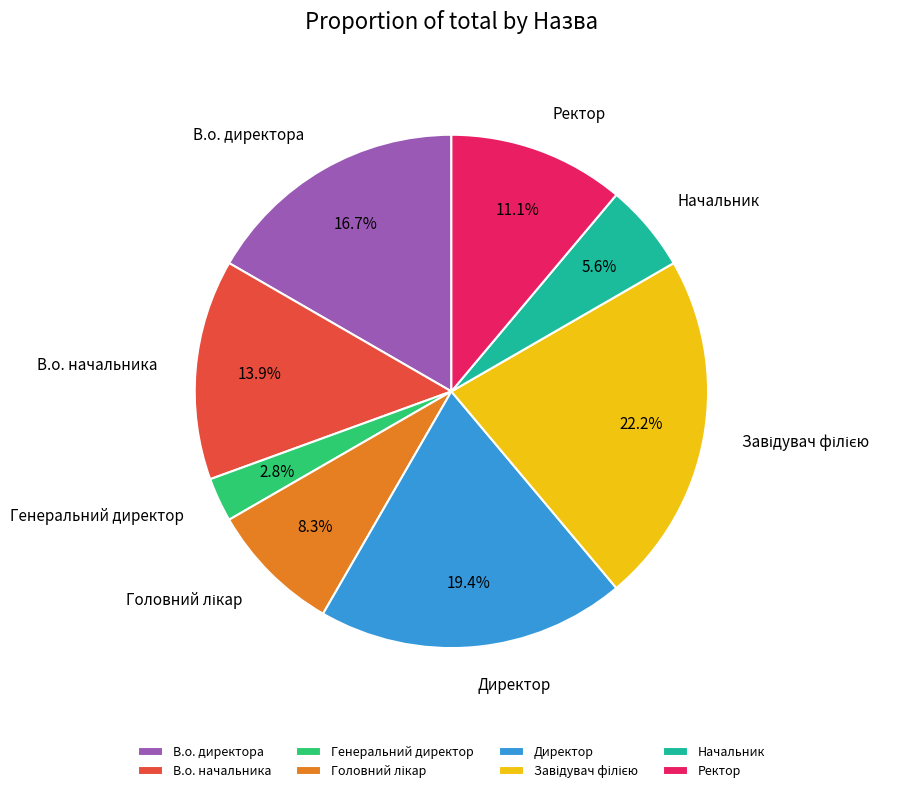

Count the number of slices in the pie.

8